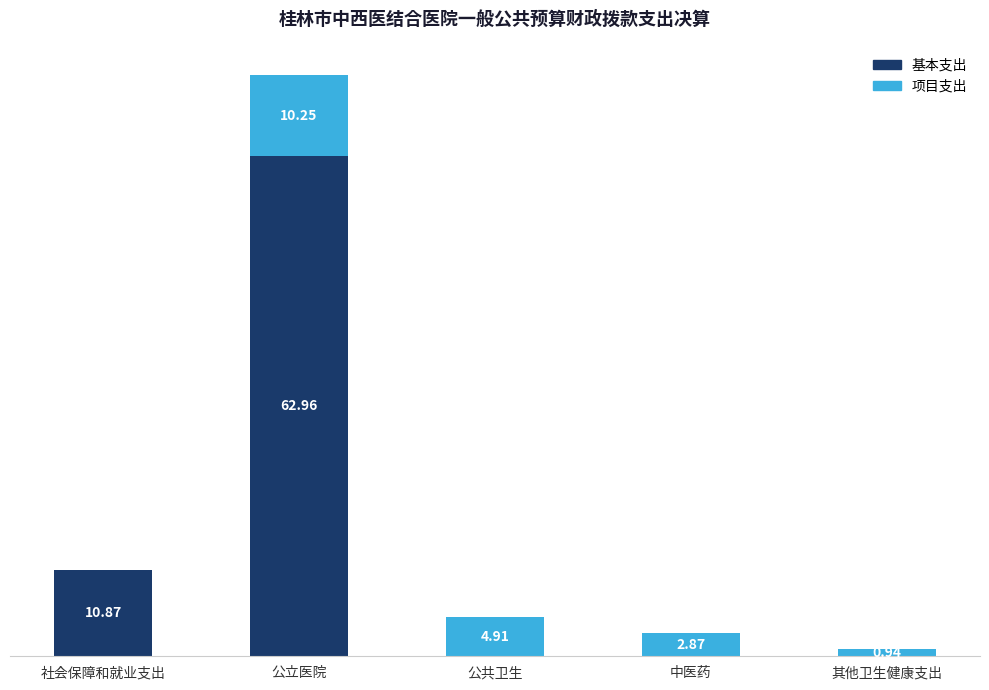

Which category has the highest value in the 基本支出 series?

公立医院